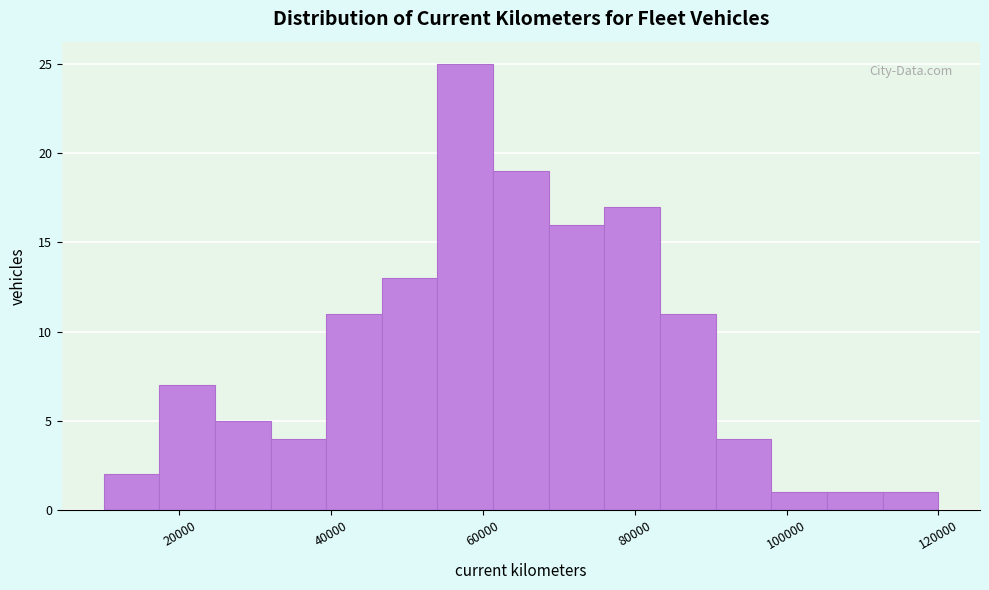

Read against the x-axis, roughly where is the centre of the tallest bar?

58000